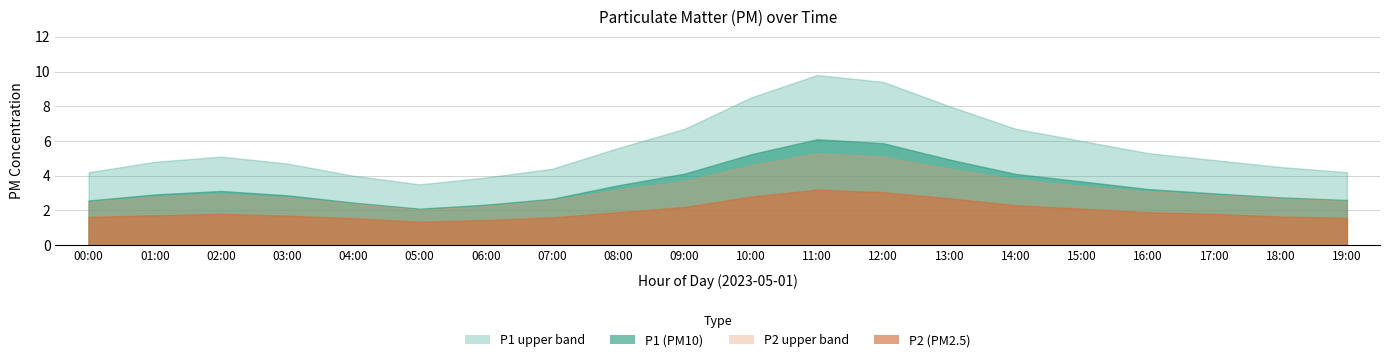

What is the lowest value of the P1_upper series?

3.5